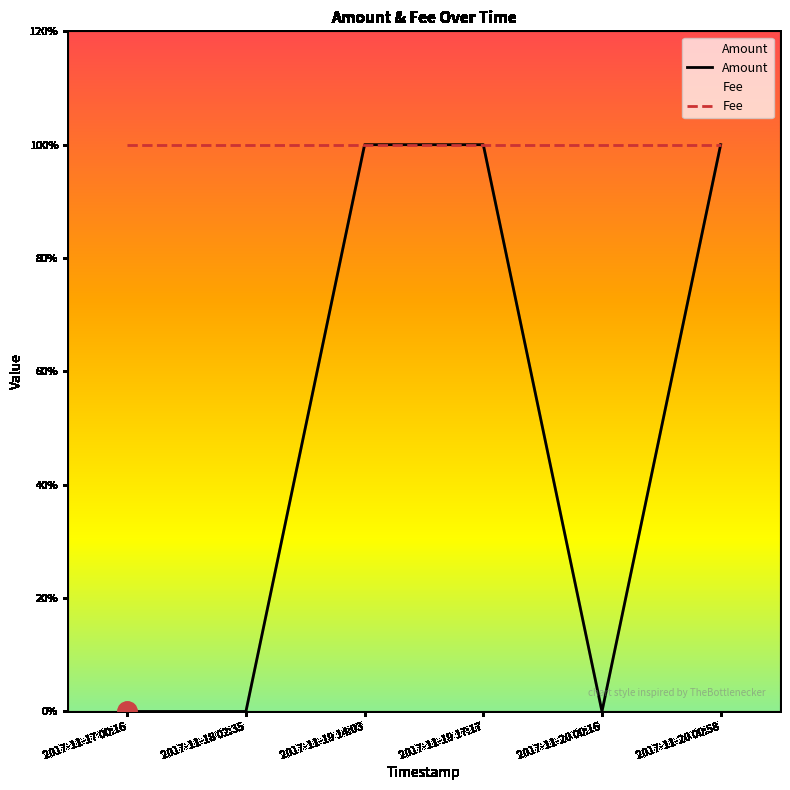

Count the number of categories in the chart.

6